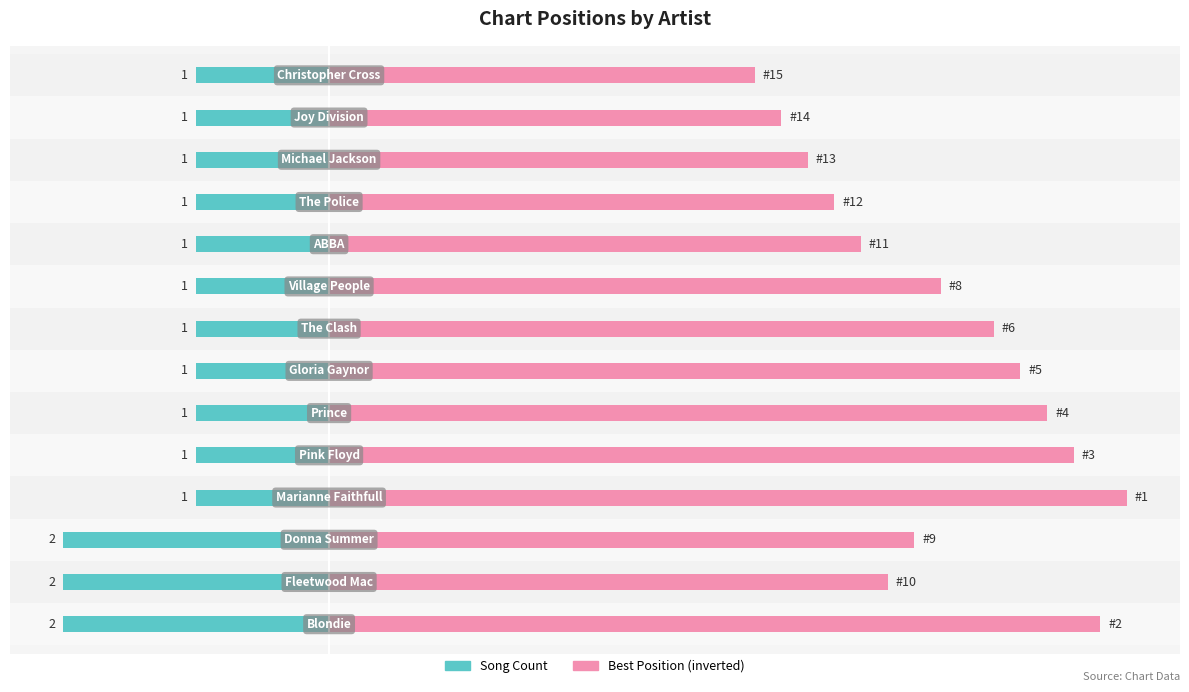

At how many categories does at least one series exceed 21?

8